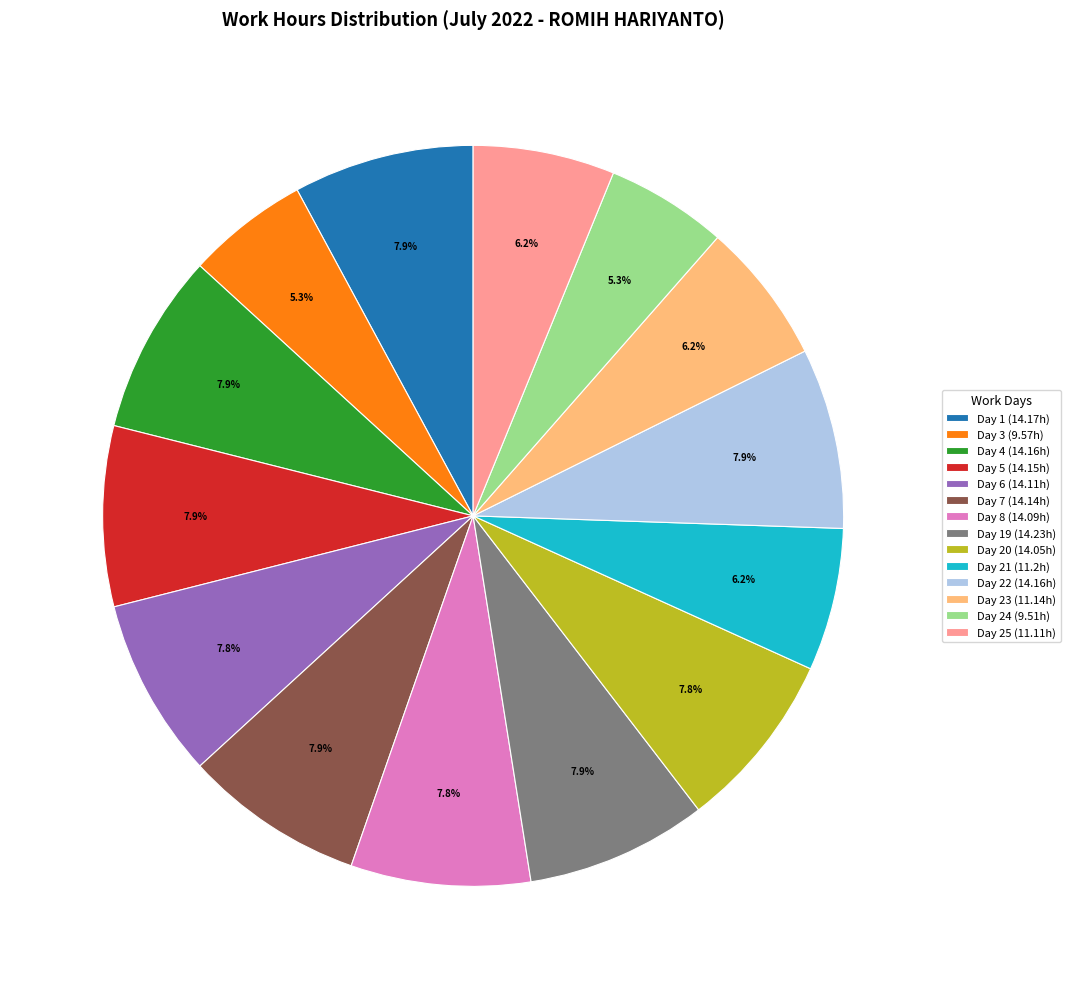

How many slices are in this pie chart?

14